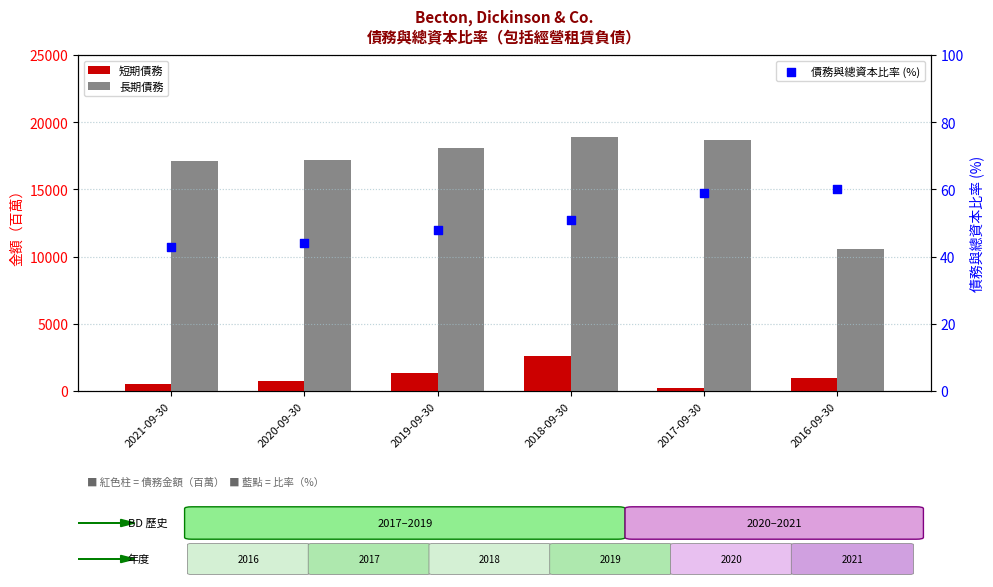

Which series contains the highest Y value?

長期債務